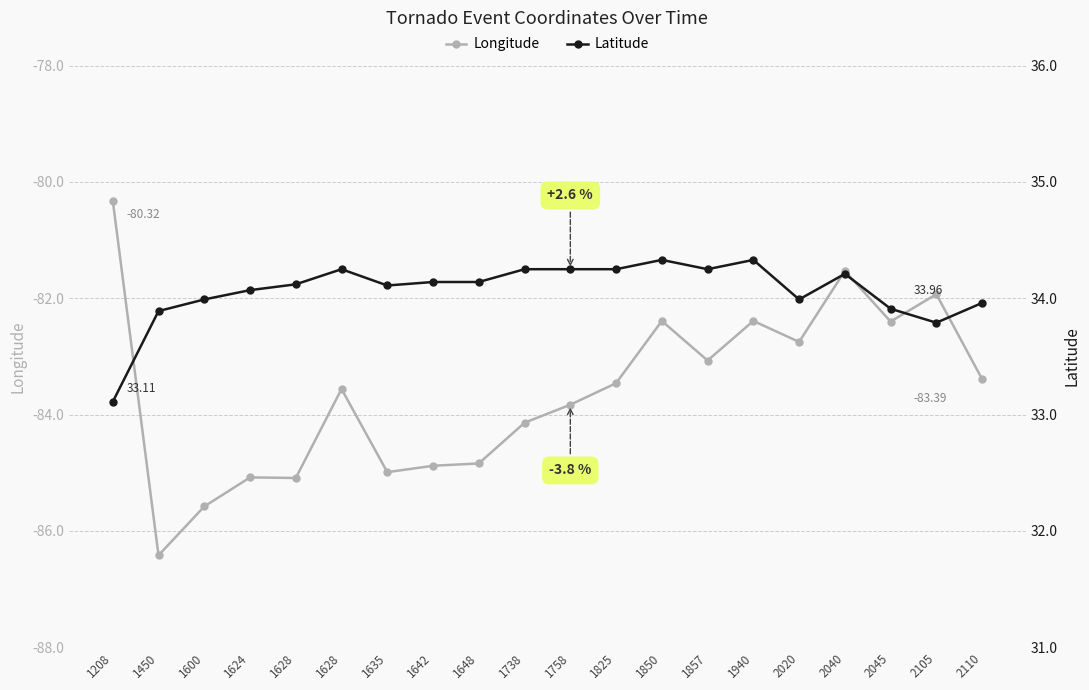

What is the difference between the maximum and minimum values in the Latitude series?

1.2